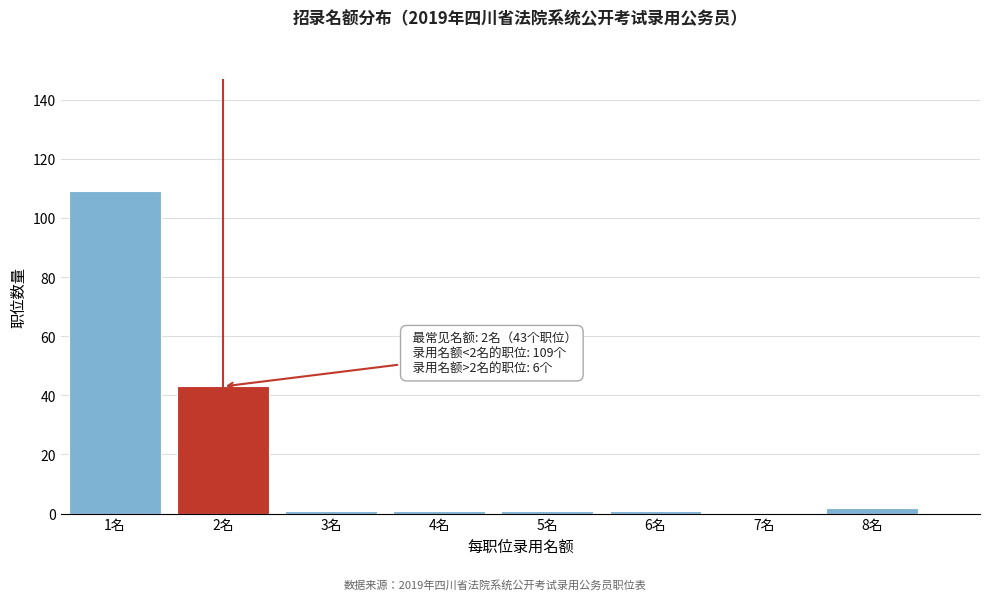

Reading left to right, list all the values displayed in this chart.

1名=109	2名=43	3名=1	4名=1	5名=1	6名=1	7名=0	8名=2